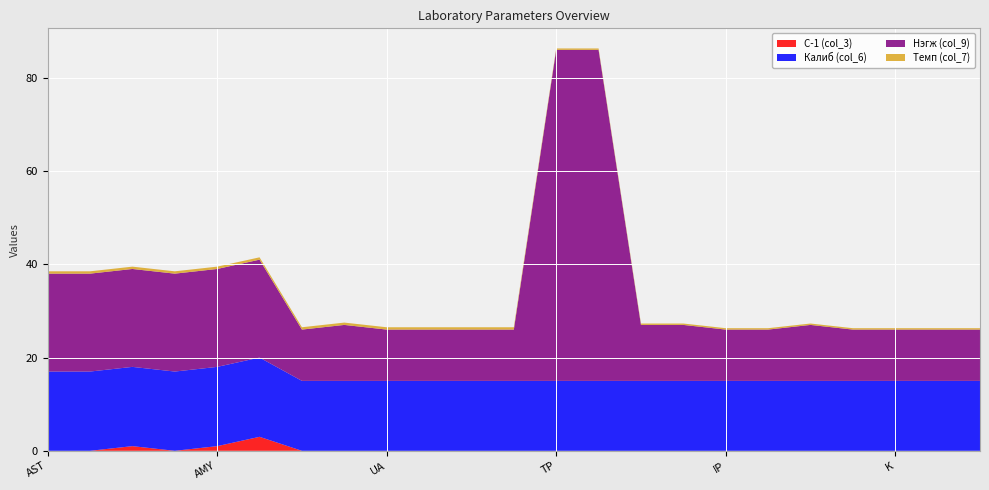

Reading right to left, extract all data points from this chart.

С-1 (col_3): 0.0	0.0	0.0	0.0	0.0	0.0	0.0	0.0	0.0	0.0	0.0	0.0	0.0	0.0	0.0	0.0	0.0	3.0	1.0	0.0	1.0	0.0	0.0
Калиб (col_6): 15.0	15.0	15.0	15.0	15.0	15.0	15.0	15.0	15.0	15.0	15.0	15.0	15.0	15.0	15.0	15.0	15.0	17.0	17.0	17.0	17.0	17.0	17.0
Нэгж (col_9): 11.0	11.0	11.0	11.0	12.0	11.0	11.0	12.0	12.0	71.0	71.0	11.0	11.0	11.0	11.0	12.0	11.0	21.0	21.0	21.0	21.0	21.0	21.0
Темп (col_7): 0.3	0.3	0.3	0.3	0.3	0.3	0.3	0.3	0.3	0.3	0.3	0.5	0.5	0.5	0.5	0.5	0.5	0.5	0.5	0.5	0.5	0.5	0.5